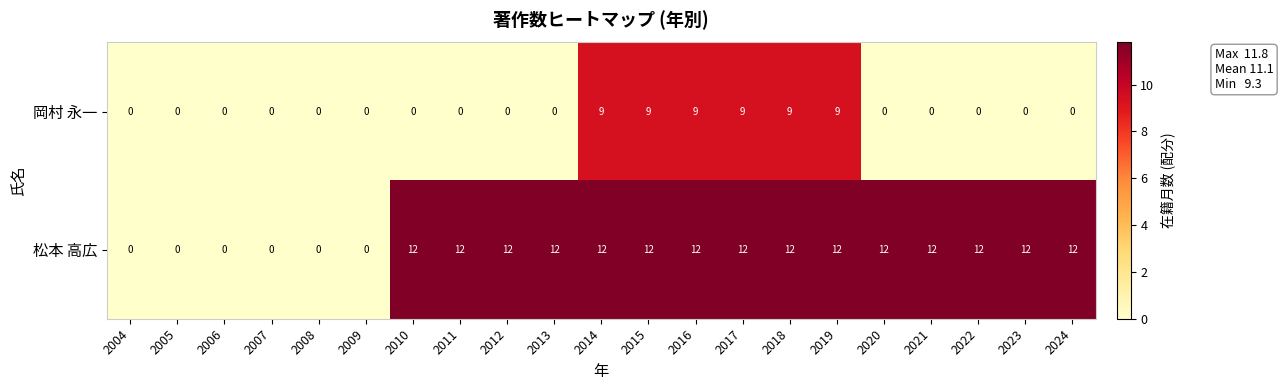

The value of 岡村 永一 at 2017 is 9. True or false?

True